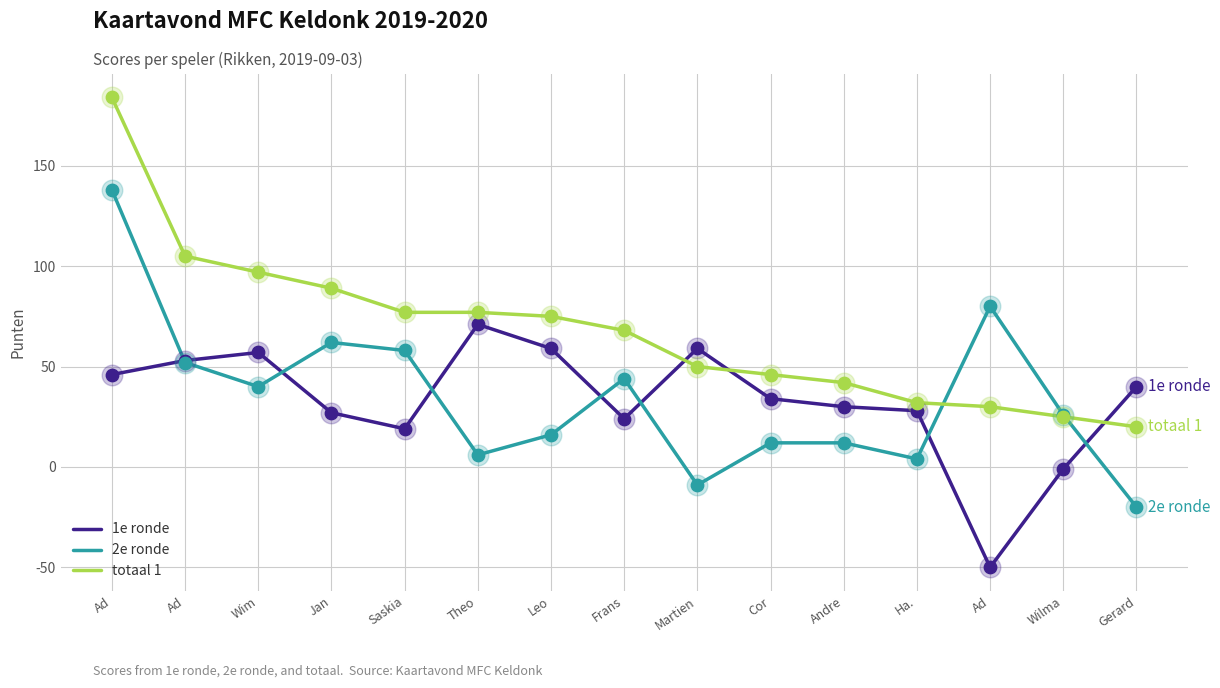

What are all the series names shown in the legend?

1e ronde, 2e ronde, totaal 1